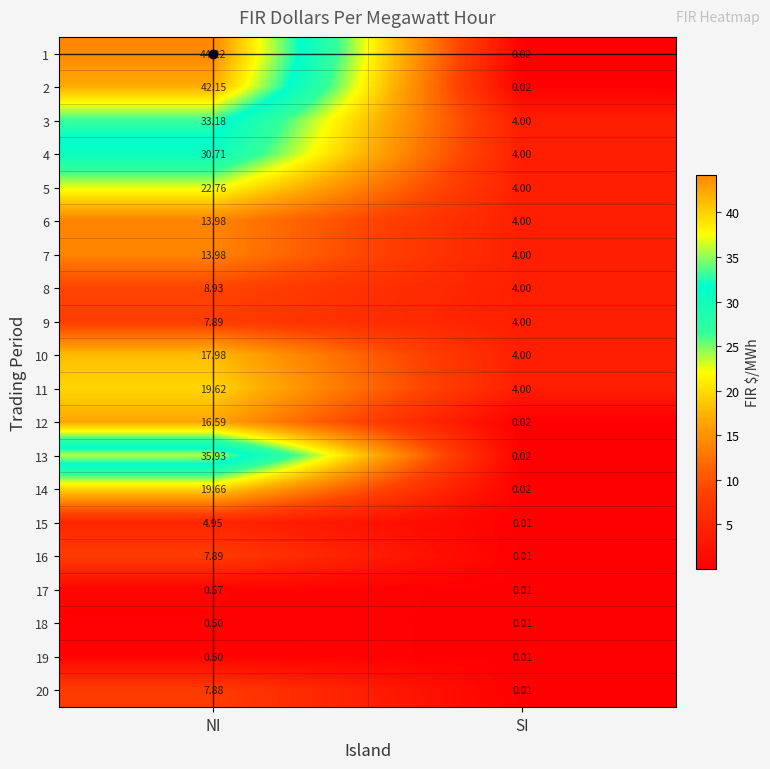

Is the value of 5 at NI greater than the value of 20 at SI?

Yes